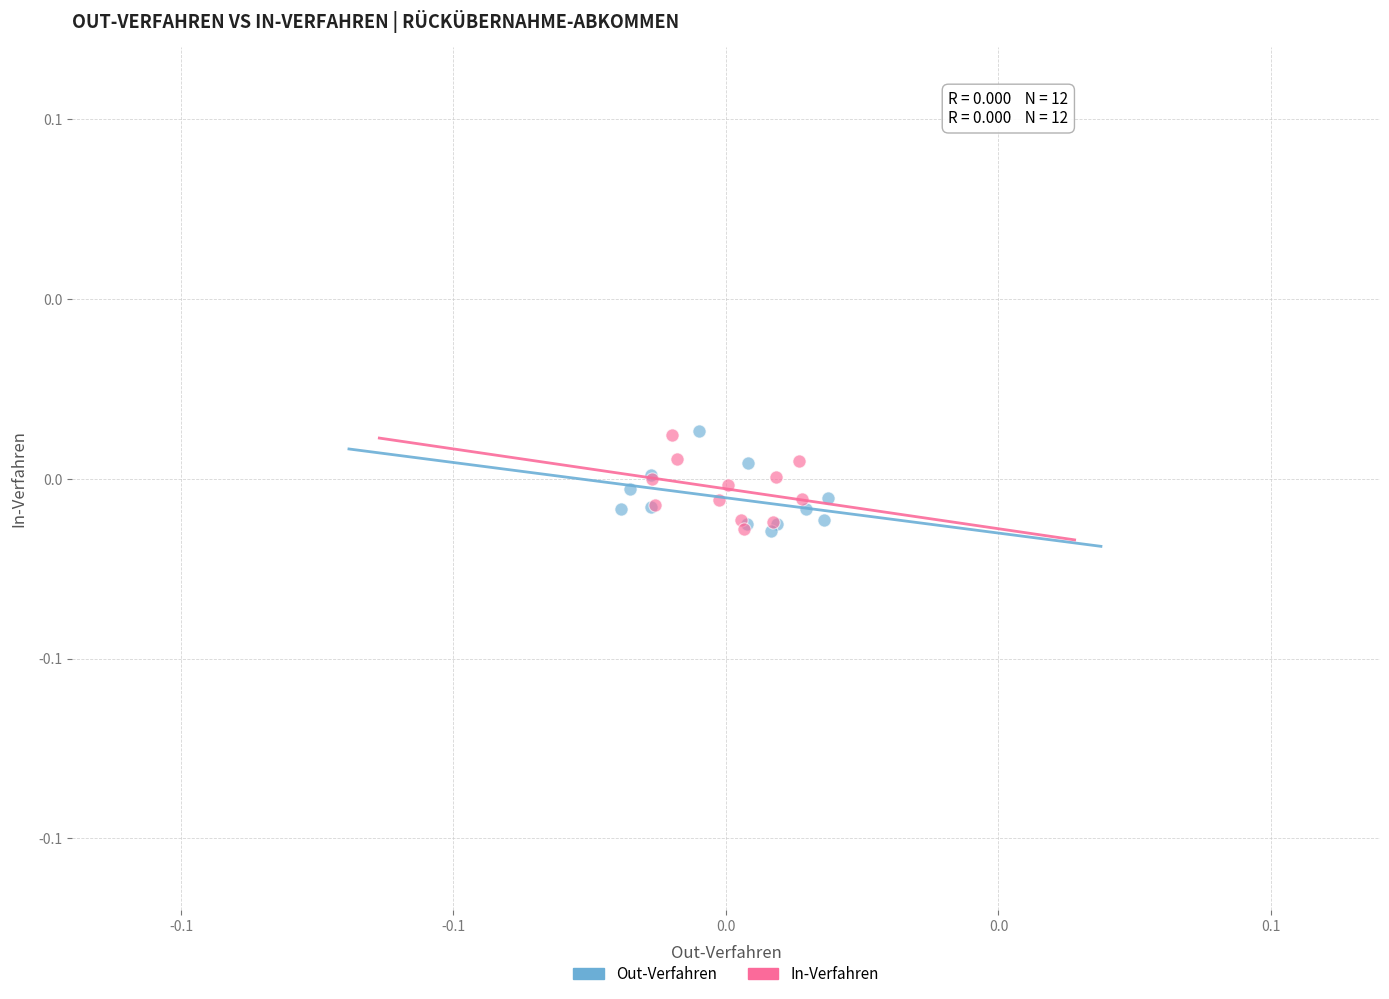

What are all the series names shown in the legend?

Out-Verfahren, In-Verfahren